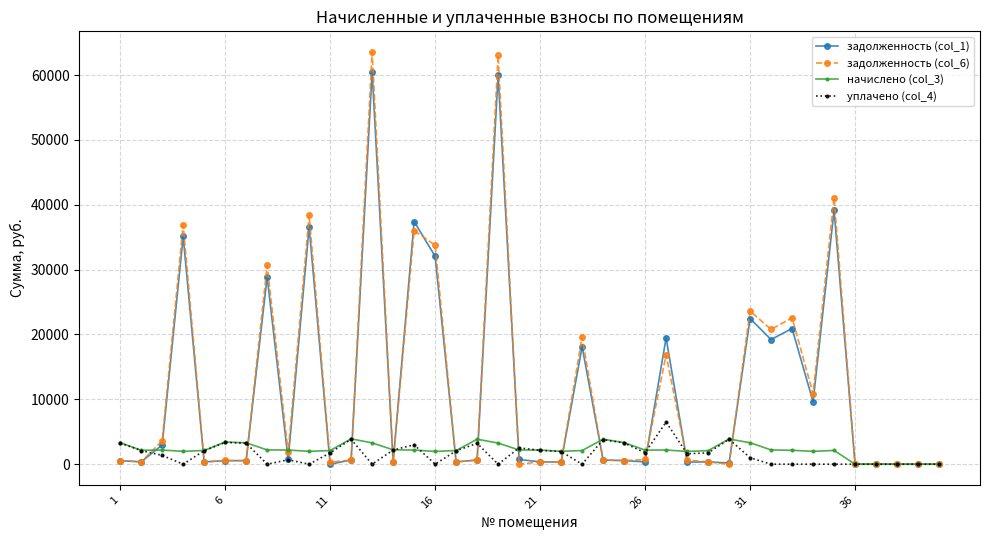

What is the value of the задолженность (col_1) point at the 4th from the left?

35121.5